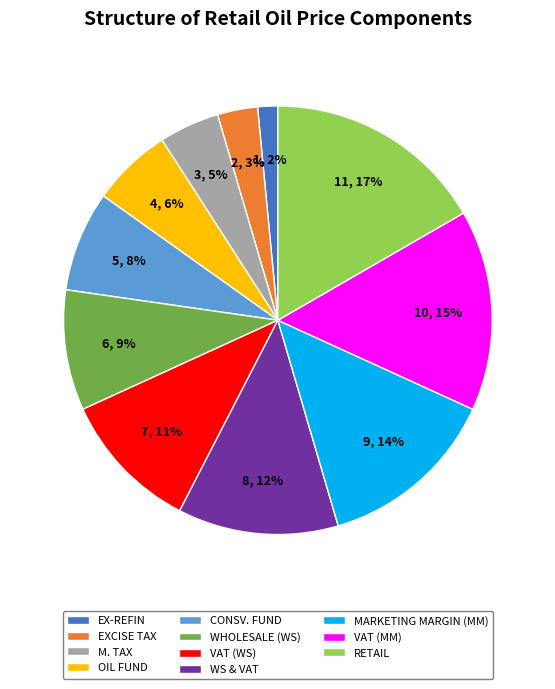

Rank the categories by value from lowest to highest.

EX-REFIN, EXCISE TAX, M. TAX, OIL FUND, CONSV. FUND, WHOLESALE (WS), VAT (WS), WS & VAT, MARKETING MARGIN (MM), VAT (MM), RETAIL